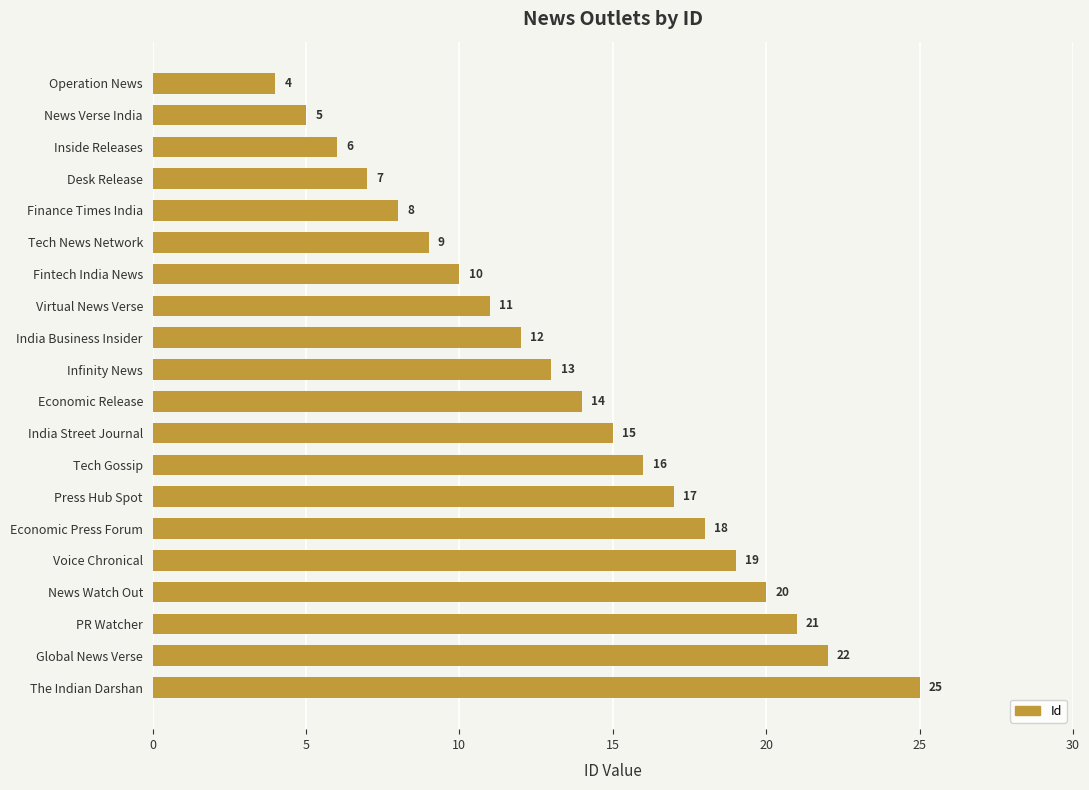

What is the approximate value at Economic Release?

14